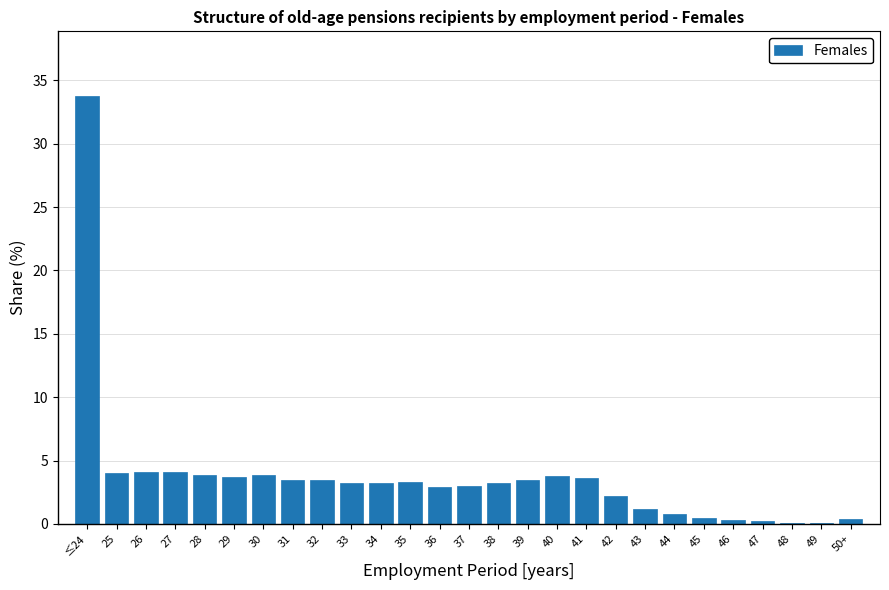

What is the sum of all values?

100.0